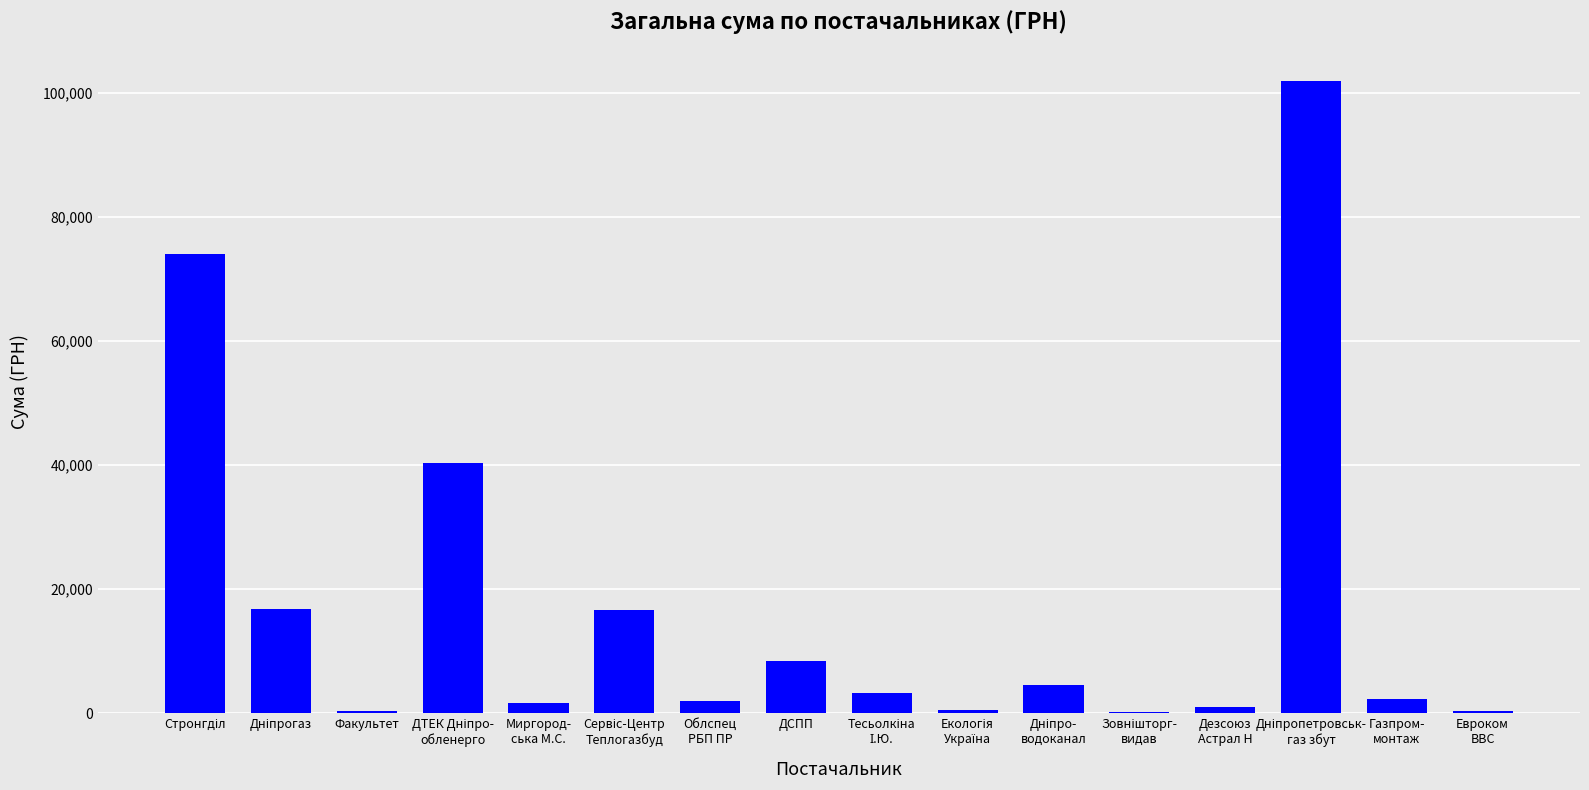

What is the maximum value shown in the chart?

101802.1